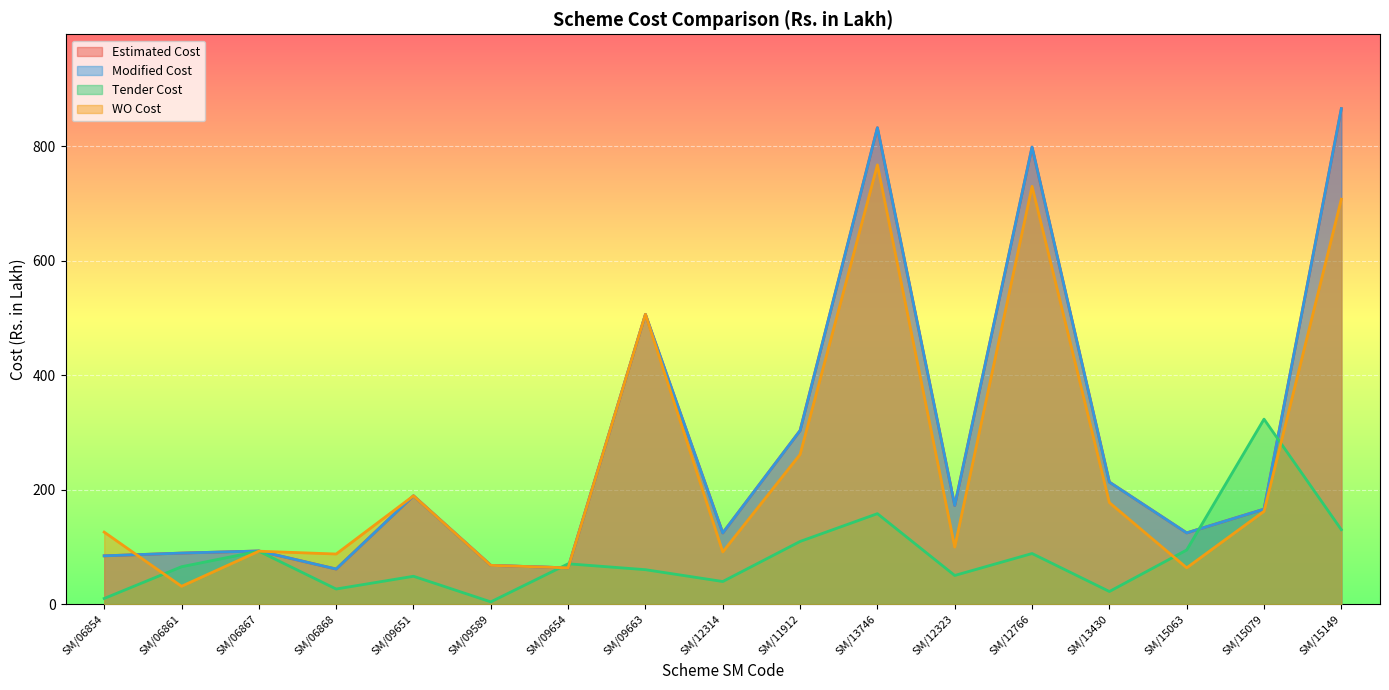

What is the difference between the highest and lowest values at SM/09651?

140.5